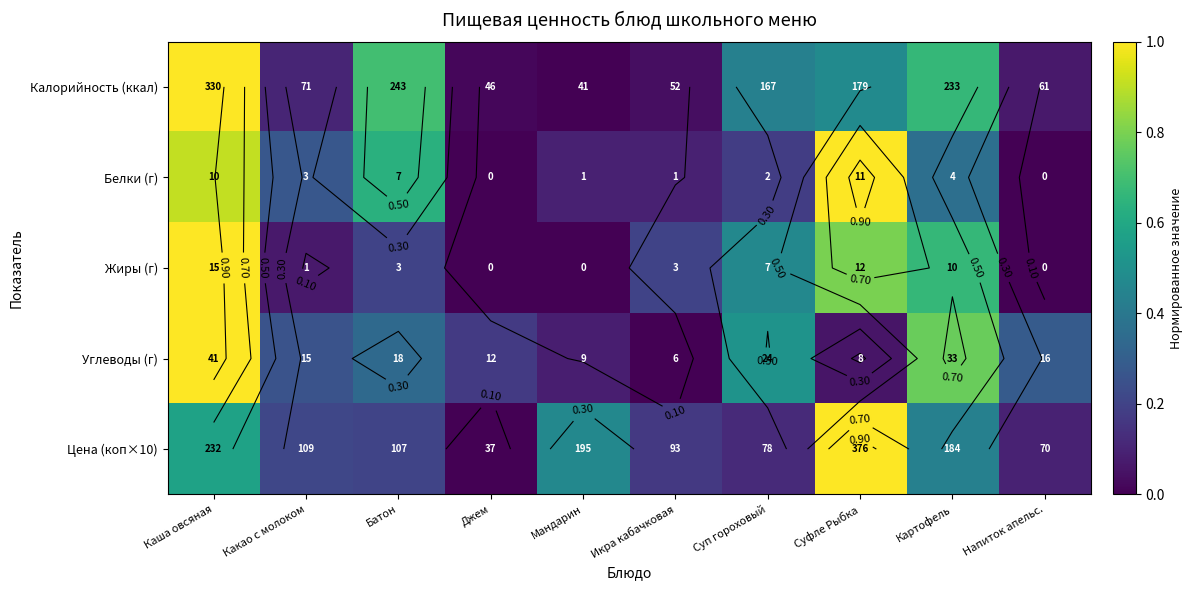

Is it true that Цена (коп×10) equals 0.2 at Батон?

True